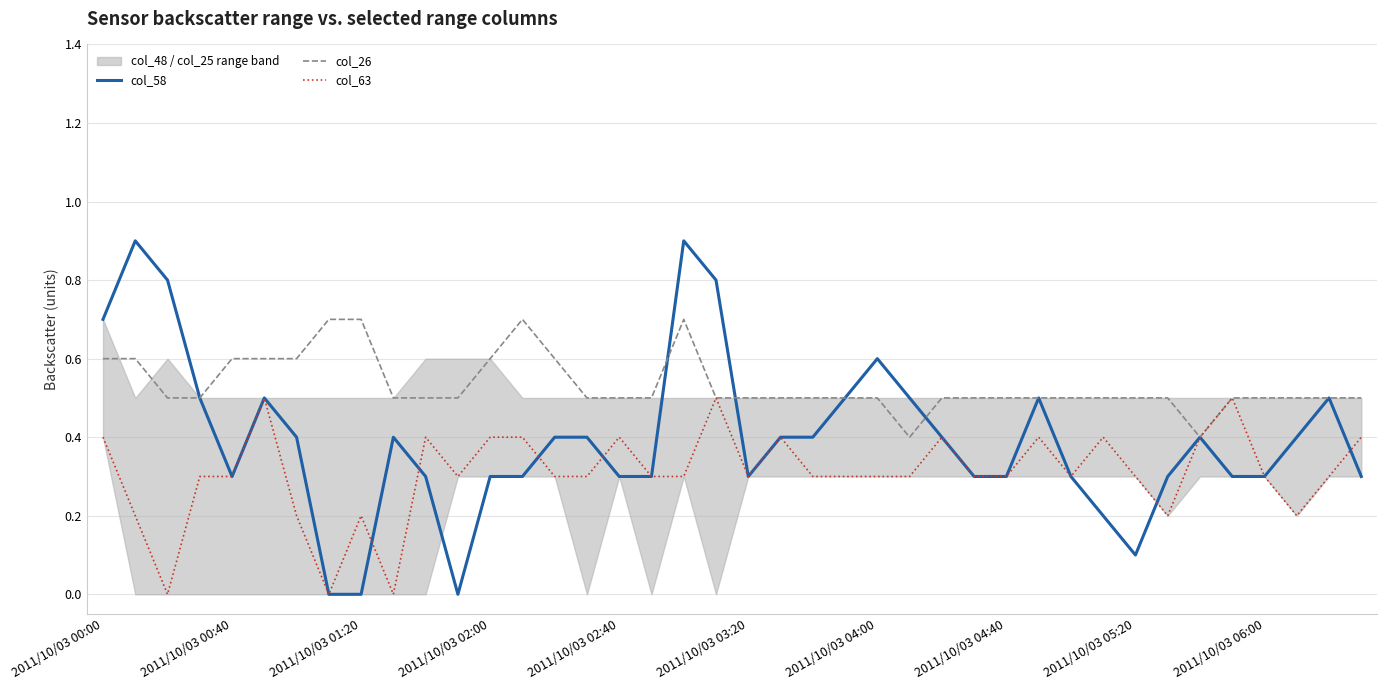

Does the chart have visible grid lines?

Yes